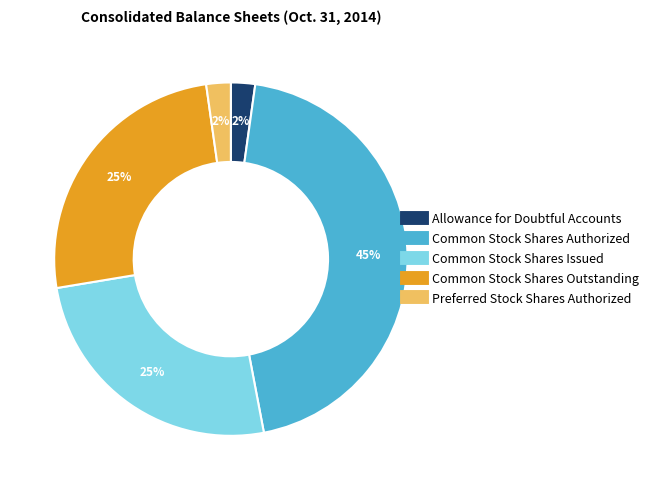

Does any single category account for the majority?

No